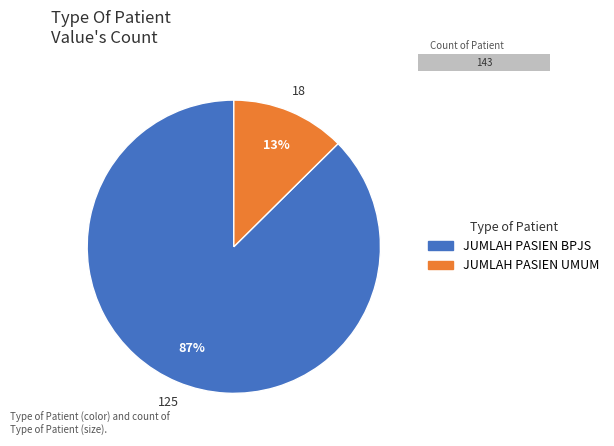

Count the number of slices in the pie.

2